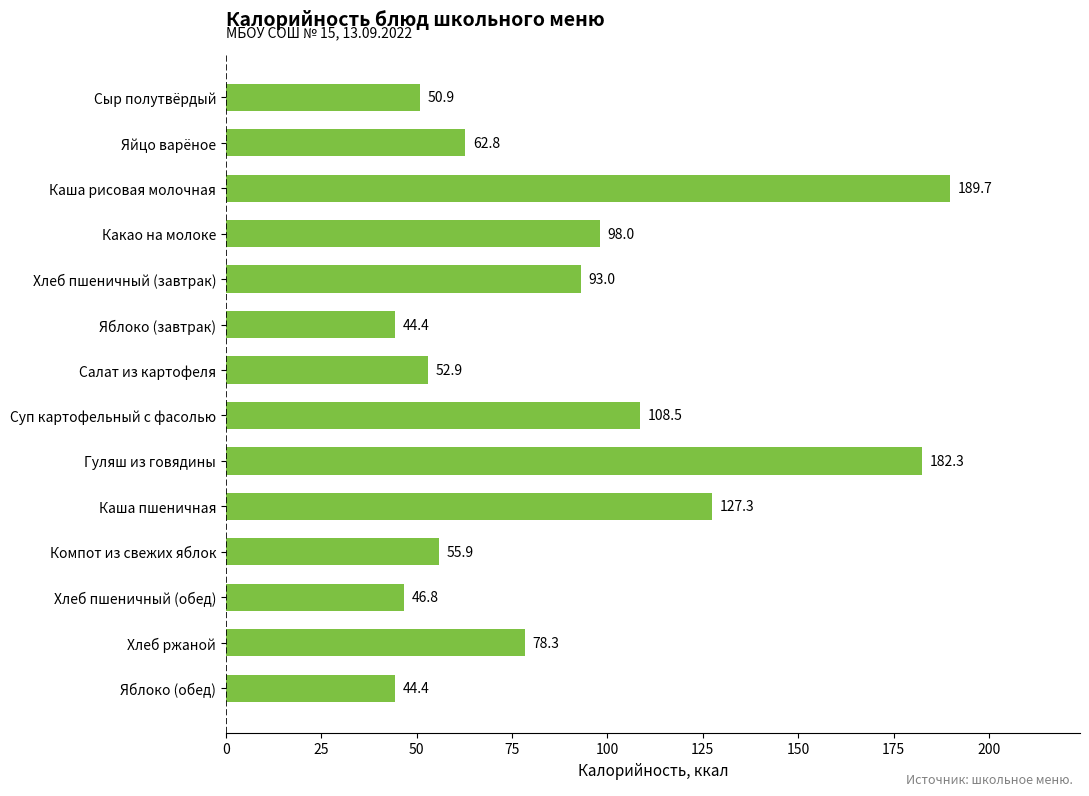

What is the sum of all values?

1235.2